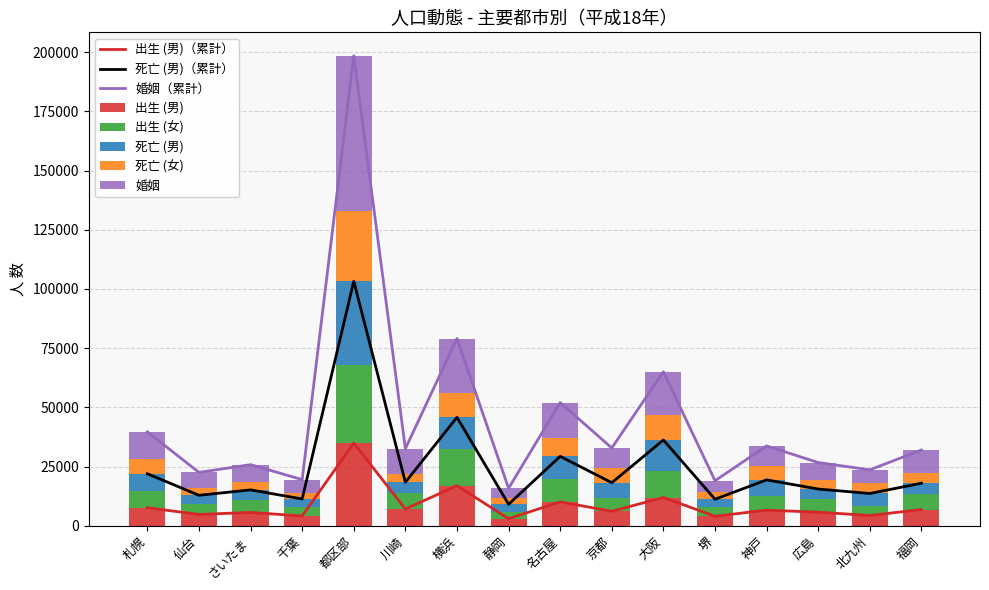

At which label does 婚姻 reach its minimum?

静岡